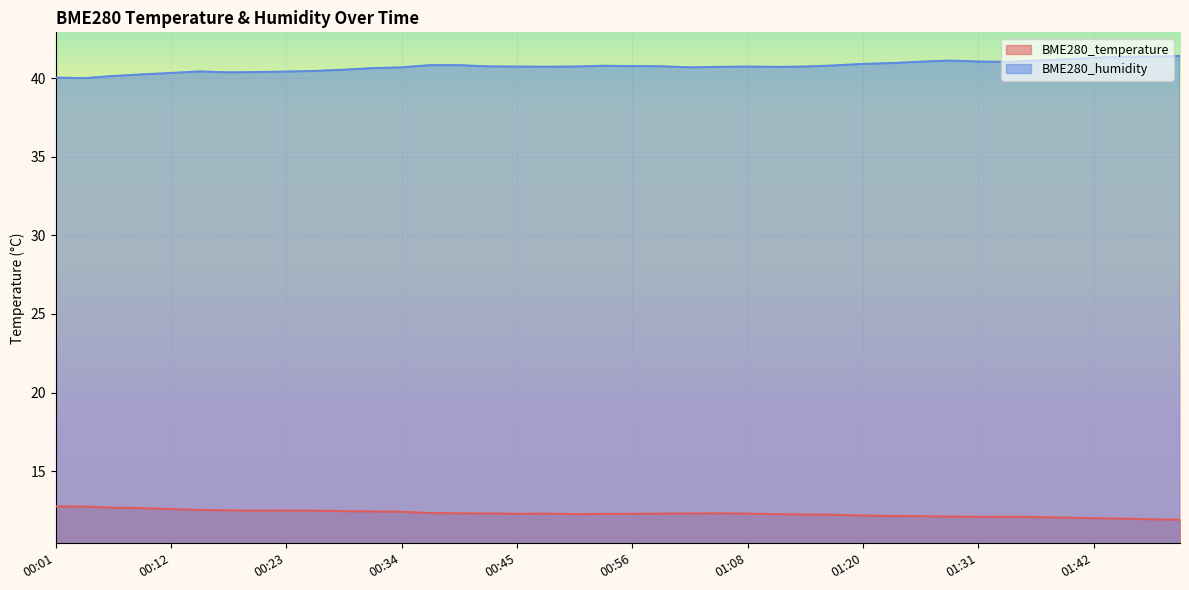

What is the spread (max minus min) of values at 01:22?

28.8